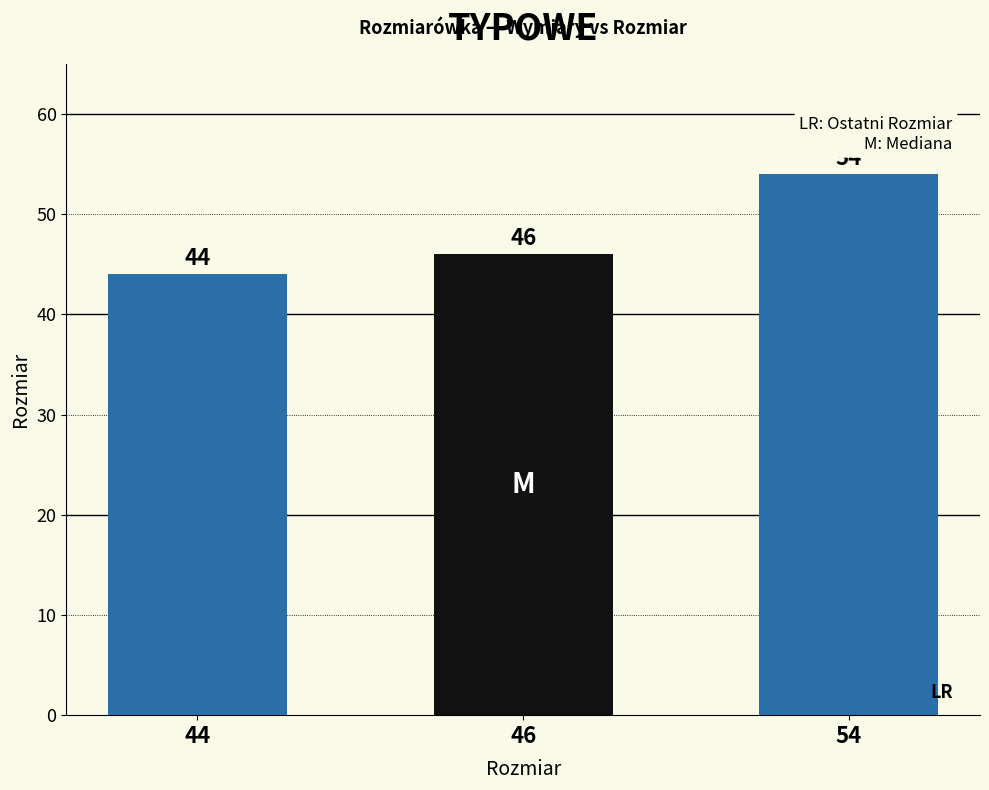

What is the difference between the maximum and minimum values?

10